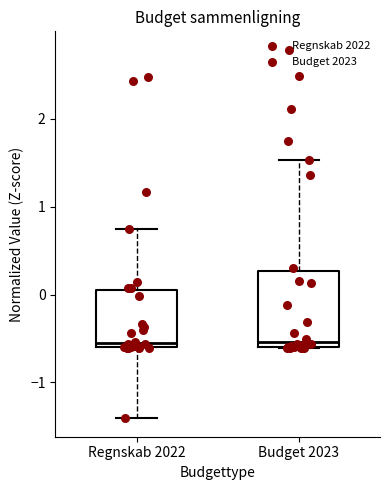

Reading left to right, transcribe this box plot: for each box, give where its median line is, the range the box spans, and where its two whiskers end, as read against the y-axis. The values are not printed on the chart, so give them approximately, as read against the axis.

Regnskab 2022: median -0.5, box -0.6 to 0.0, whiskers -1.4 to 0.8
Budget 2023: median -0.5, box -0.6 to 0.3, whiskers -0.6 to 1.5